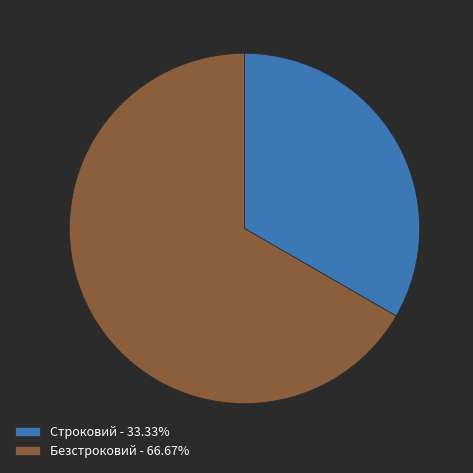

Does Безстроковий represent more than half of the total?

Yes